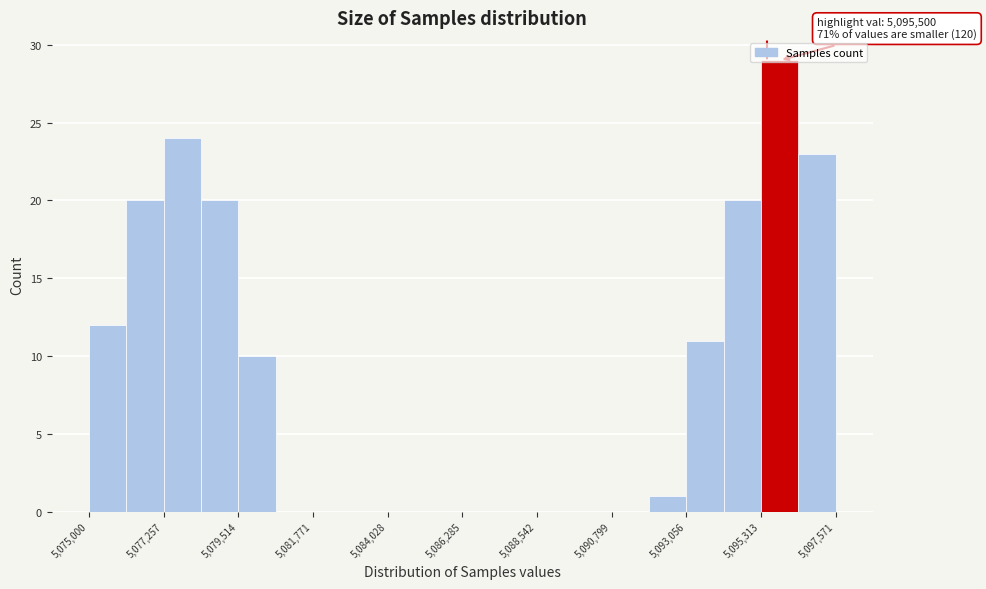

Around what value on the x-axis is the tallest bar? Give the approximate position of its centre, as read against the axis.

5096000